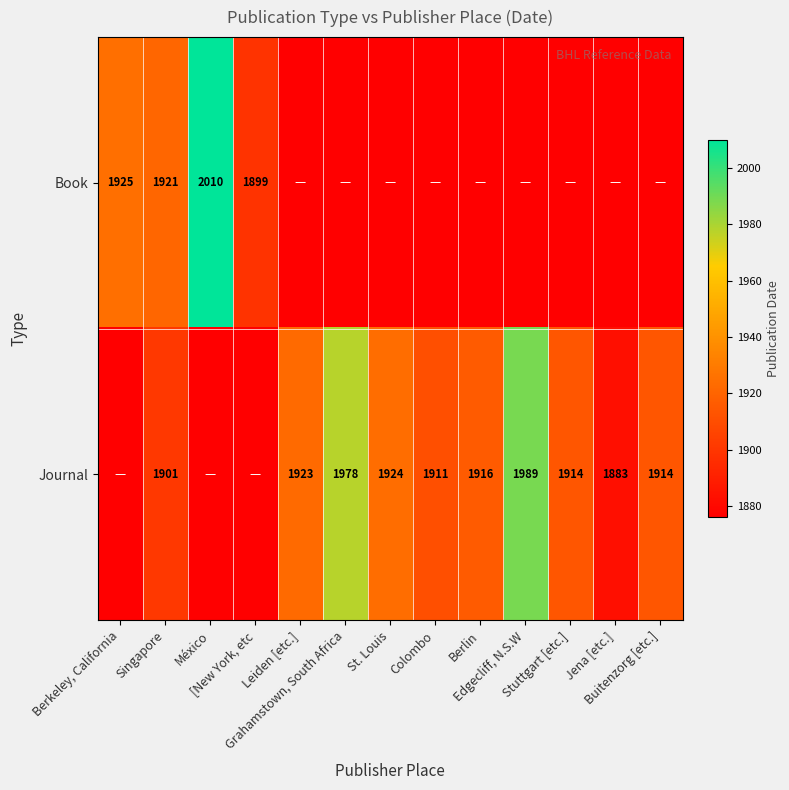

Which series has the largest range (max minus min)?

Book